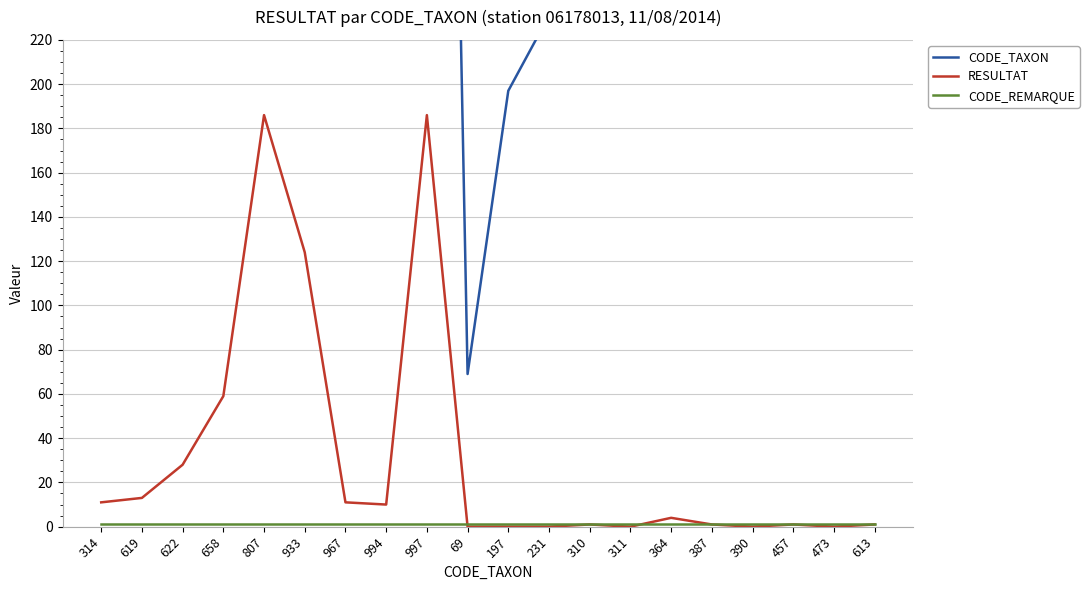

How many positive values does the RESULTAT series have?

14